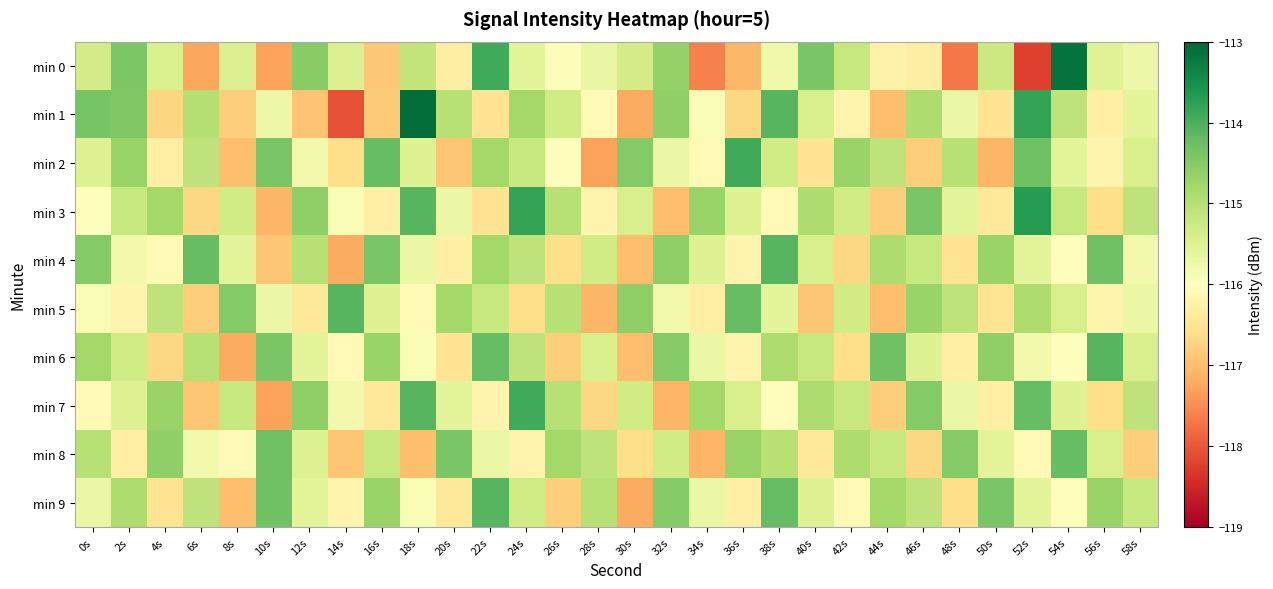

What is the difference between the highest and lowest values at 18s?

3.9